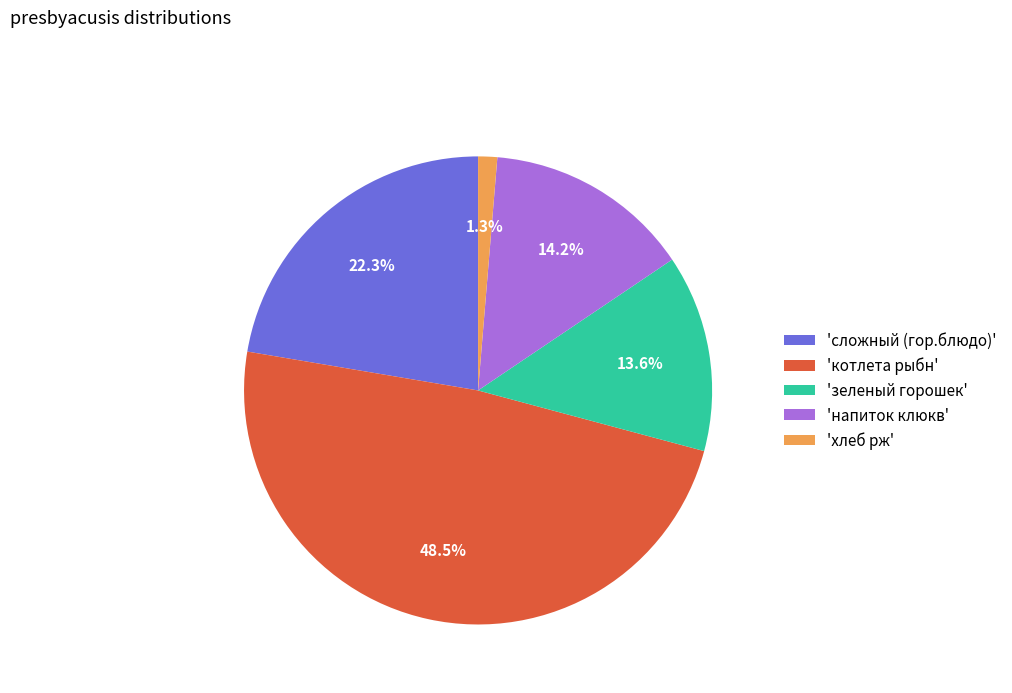

How many slices are in this pie chart?

5